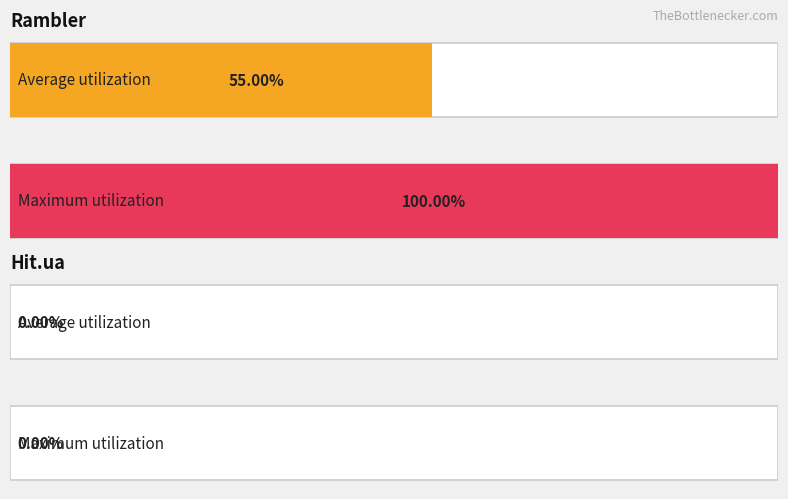

How many values in the Rambler series exceed 1?

2